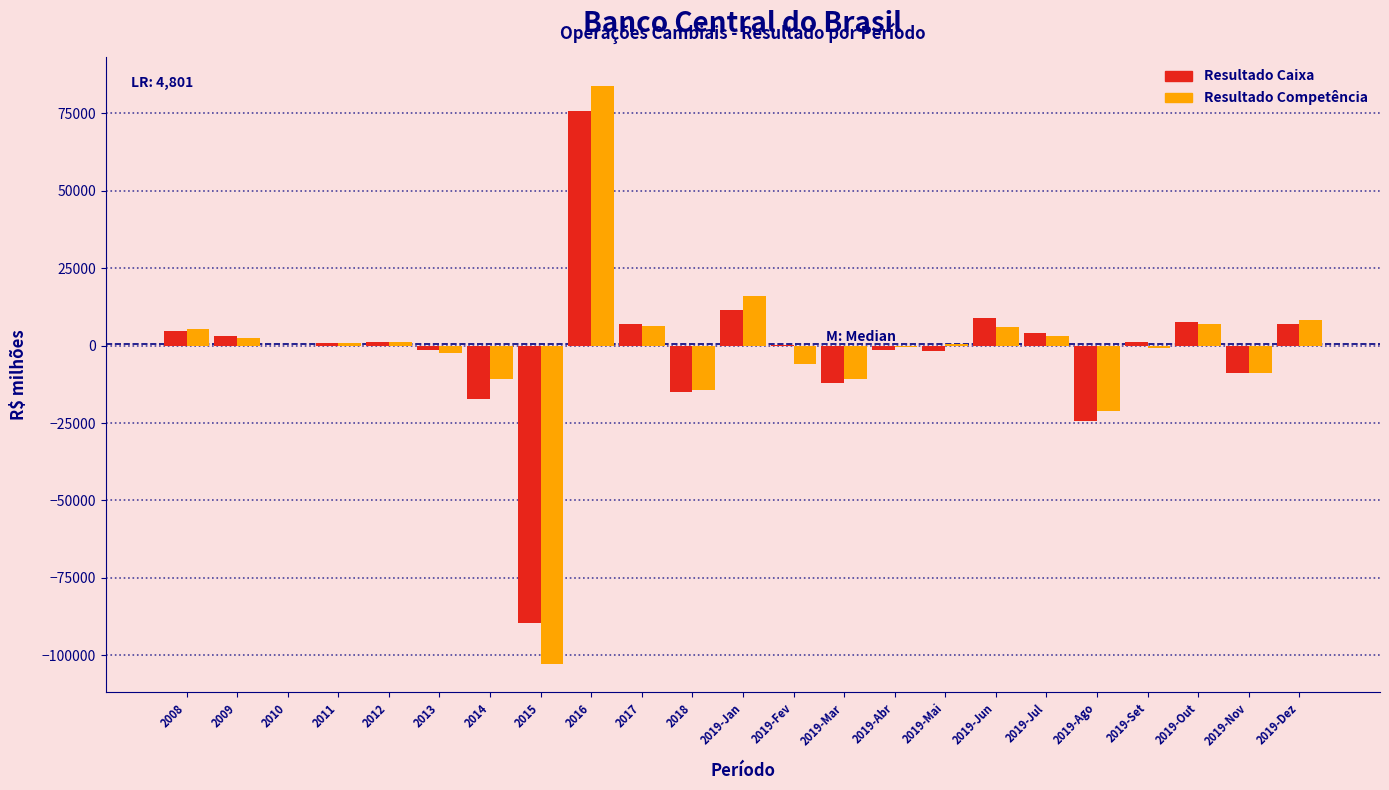

At which category is the sum across all series the highest?

2016